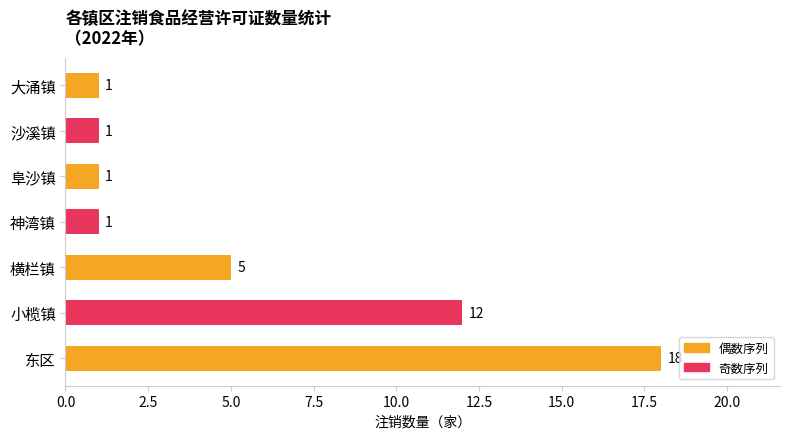

What is the difference between the second highest and minimum values?

11